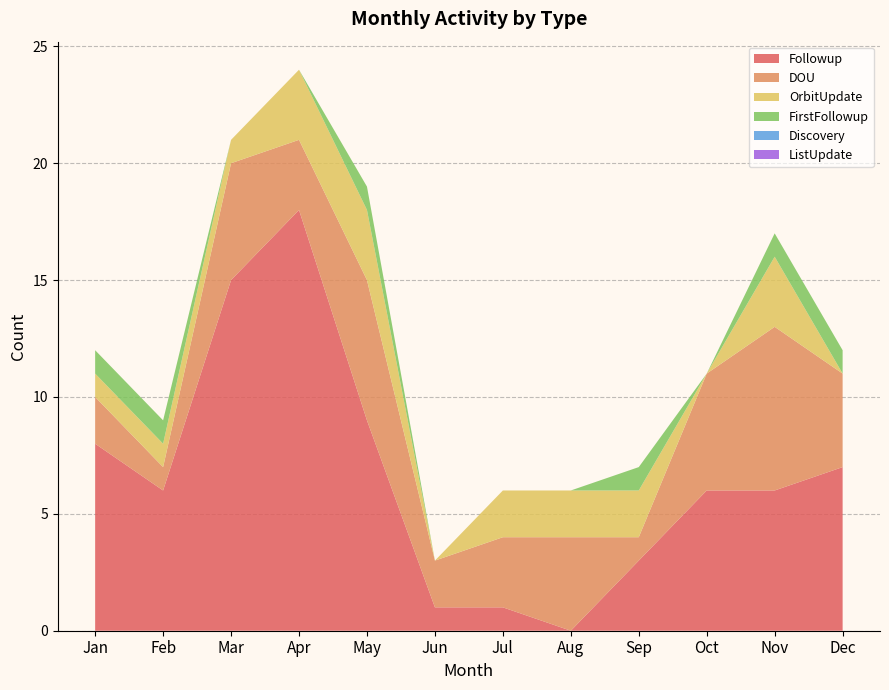

Reading right to left, extract all data points from this chart.

Followup: Dec=7	Nov=6	Oct=6	Sep=3	Aug=0	Jul=1	Jun=1	May=9	Apr=18	Mar=15	Feb=6	Jan=8
DOU: Dec=4	Nov=7	Oct=5	Sep=1	Aug=4	Jul=3	Jun=2	May=6	Apr=3	Mar=5	Feb=1	Jan=2
OrbitUpdate: Dec=0	Nov=3	Oct=0	Sep=2	Aug=2	Jul=2	Jun=0	May=3	Apr=3	Mar=1	Feb=1	Jan=1
FirstFollowup: Dec=1	Nov=1	Oct=0	Sep=1	Aug=0	Jul=0	Jun=0	May=1	Apr=0	Mar=0	Feb=1	Jan=1
Discovery: Dec=0	Nov=0	Oct=0	Sep=0	Aug=0	Jul=0	Jun=0	May=0	Apr=0	Mar=0	Feb=0	Jan=0
ListUpdate: Dec=0	Nov=0	Oct=0	Sep=0	Aug=0	Jul=0	Jun=0	May=0	Apr=0	Mar=0	Feb=0	Jan=0